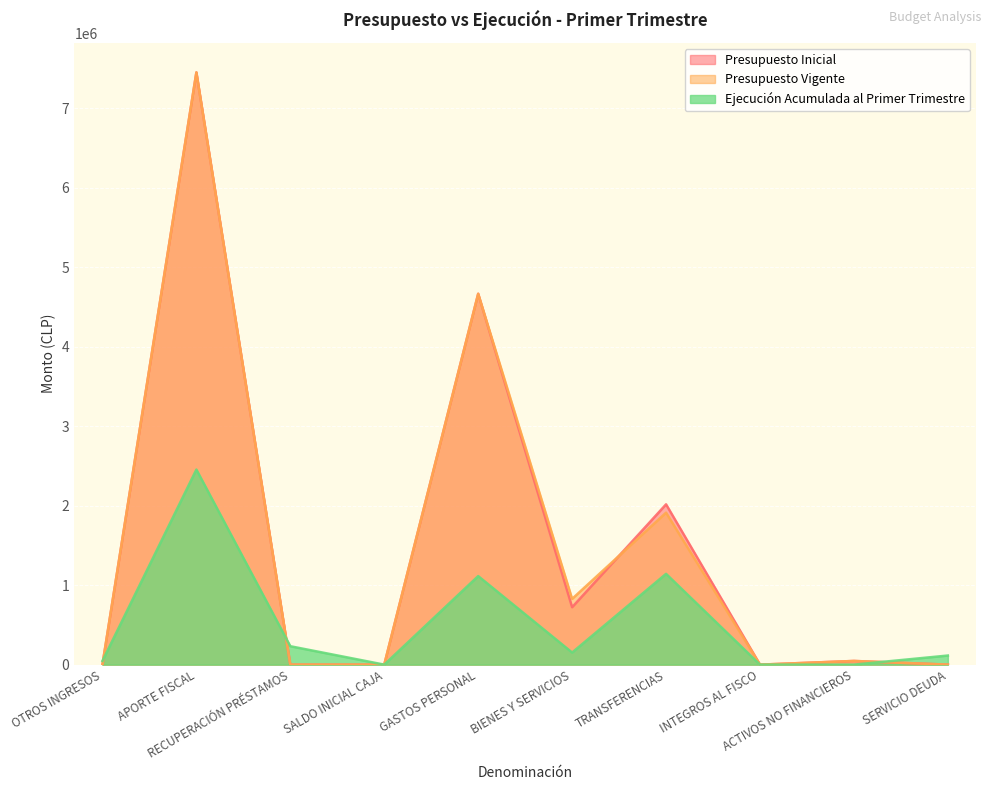

Which series ends up on top after the final intersection of Ejecución Acumulada al Primer Trimestre and Presupuesto Inicial?

Ejecución Acumulada al Primer Trimestre